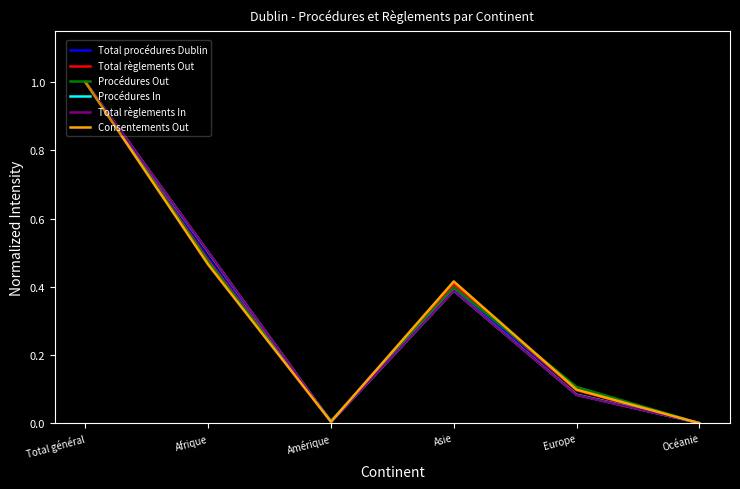

True or false: Consentements Out has a value of 0.0 at Océanie.

True